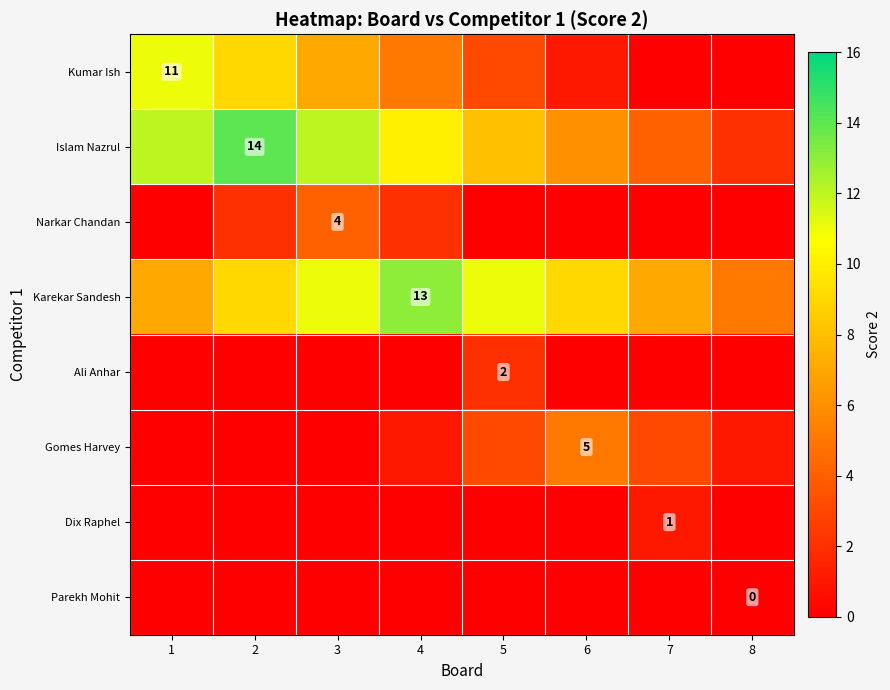

The value of Gomes Harvey at 6 is 5. True or false?

True